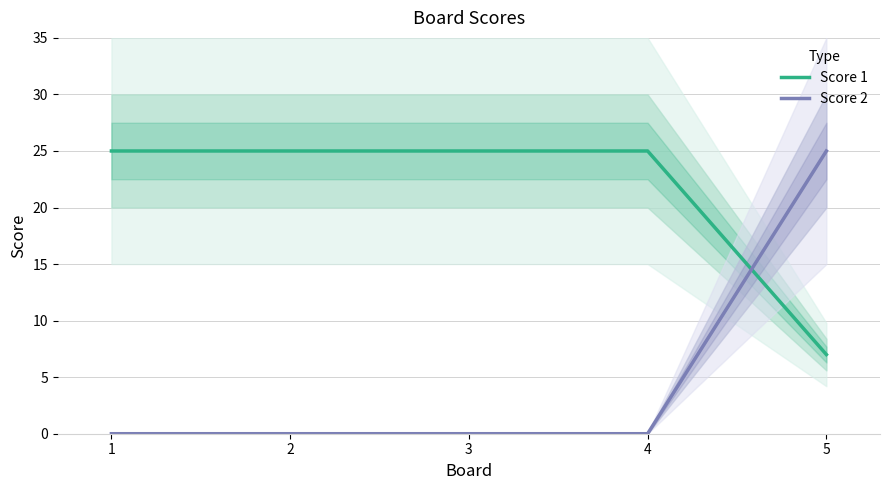

Is it true that Score 2 equals -13 at 3?

False